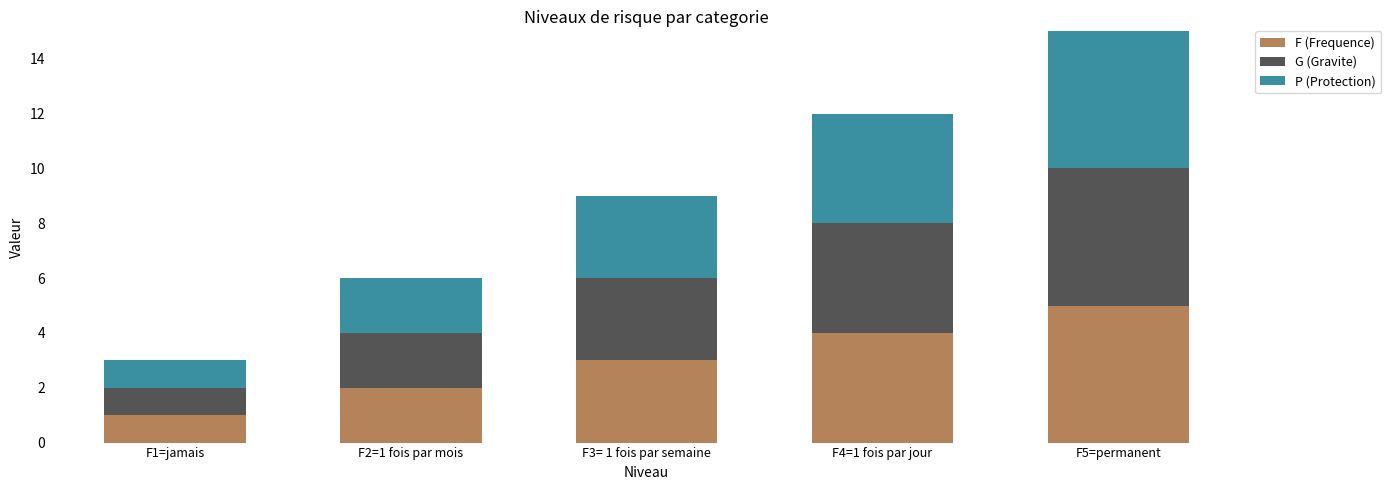

How many data points in F (Frequence) are less than 3?

2